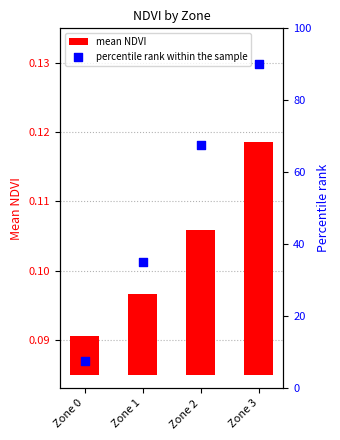

What are all the series names shown in the legend?

mean NDVI, percentile rank within the sample